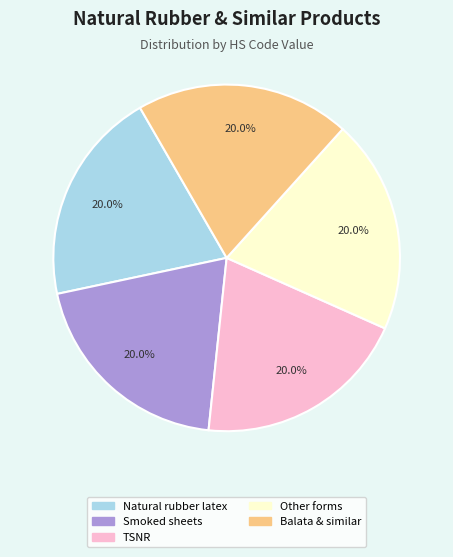

How many segments does this pie chart have?

5